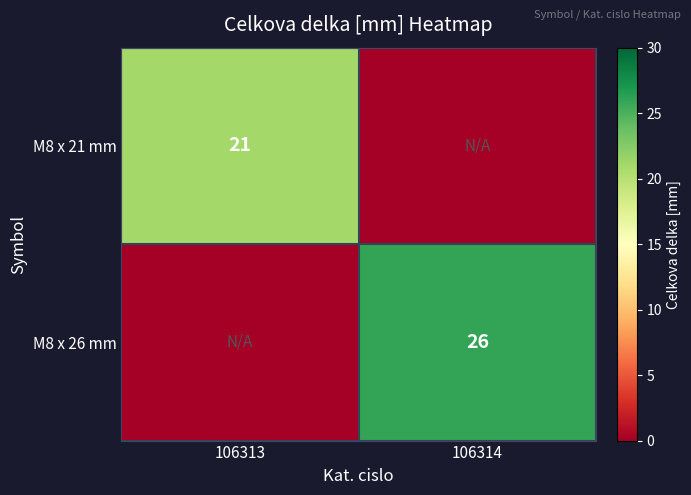

The M8 x 26 mm series shows 46 at 106314. True or false?

False